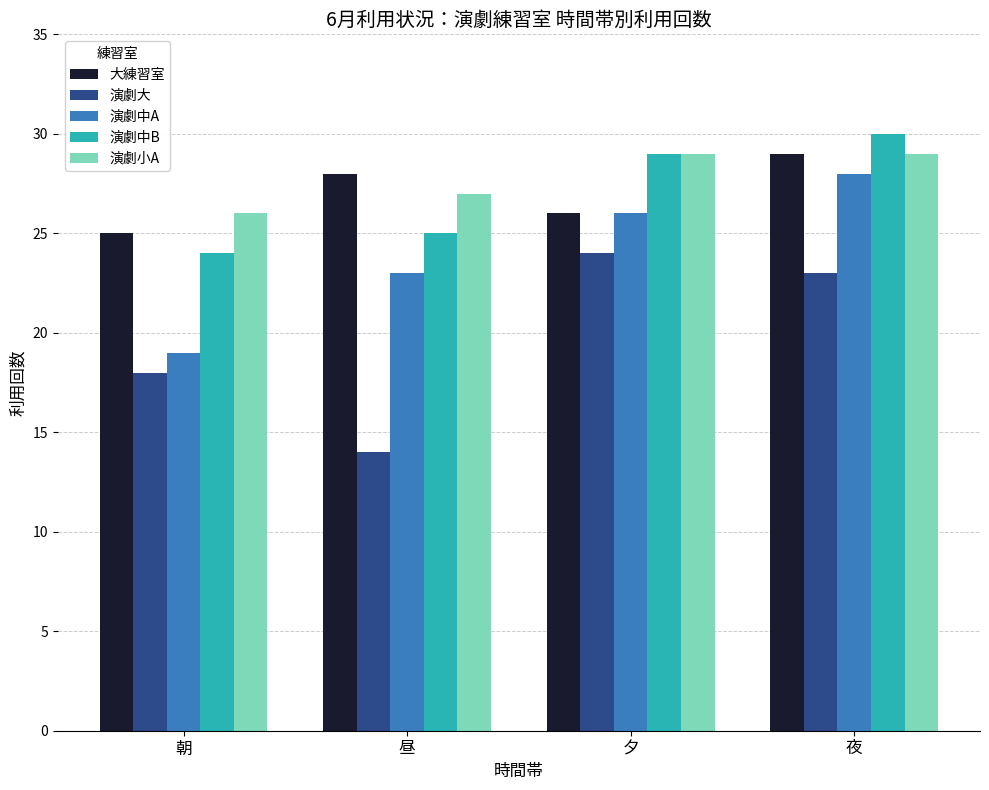

How many series are shown in this chart?

5